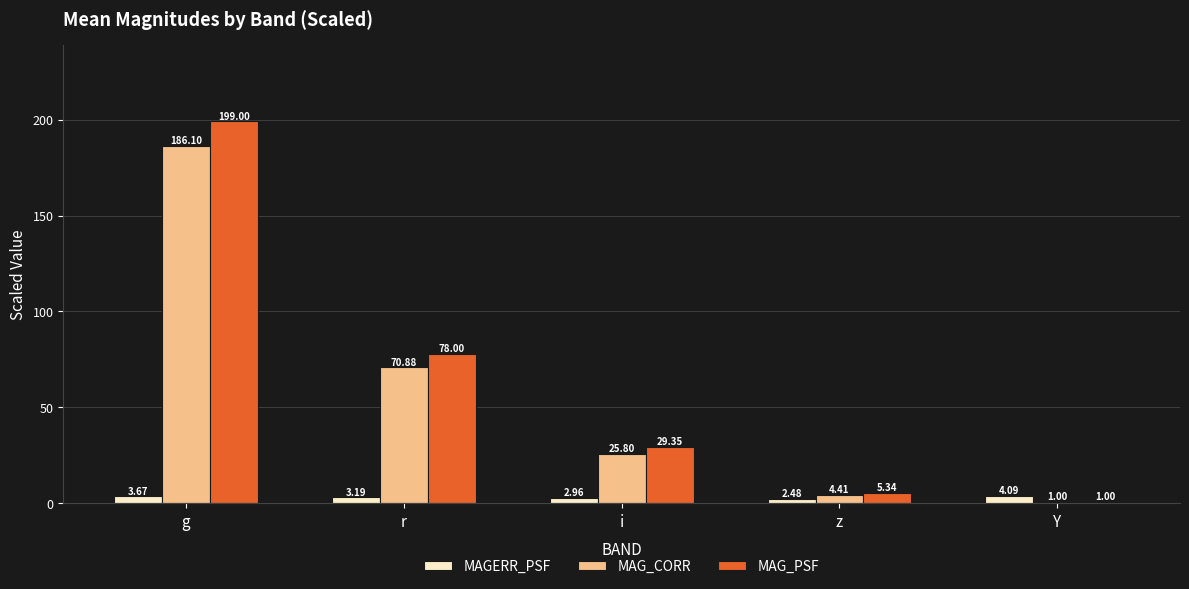

True or false: MAG_CORR has a value of 330.3 at g.

False